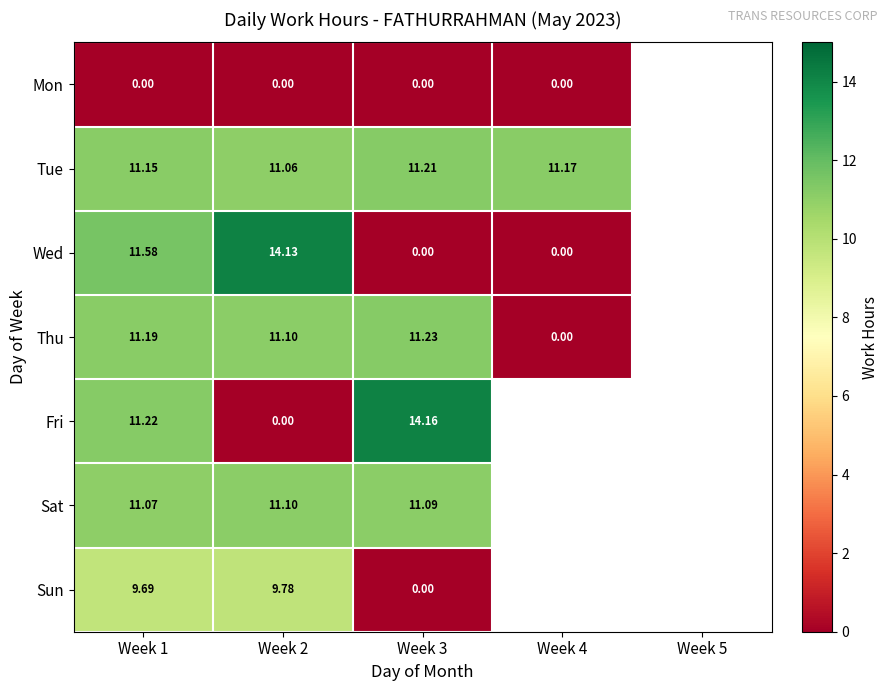

Is the value of Tue at Week 1 greater than the value of Thu at Week 2?

Yes